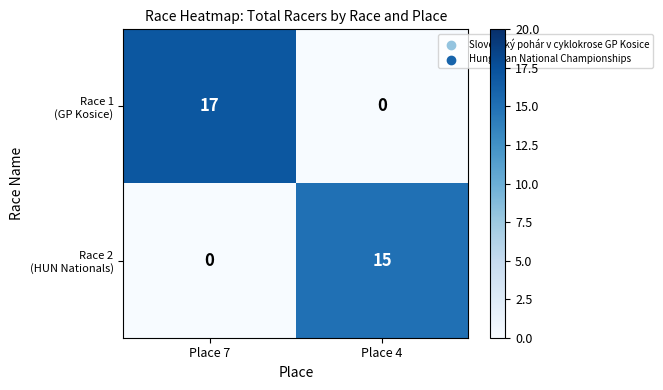

What is the greatest value displayed?

17